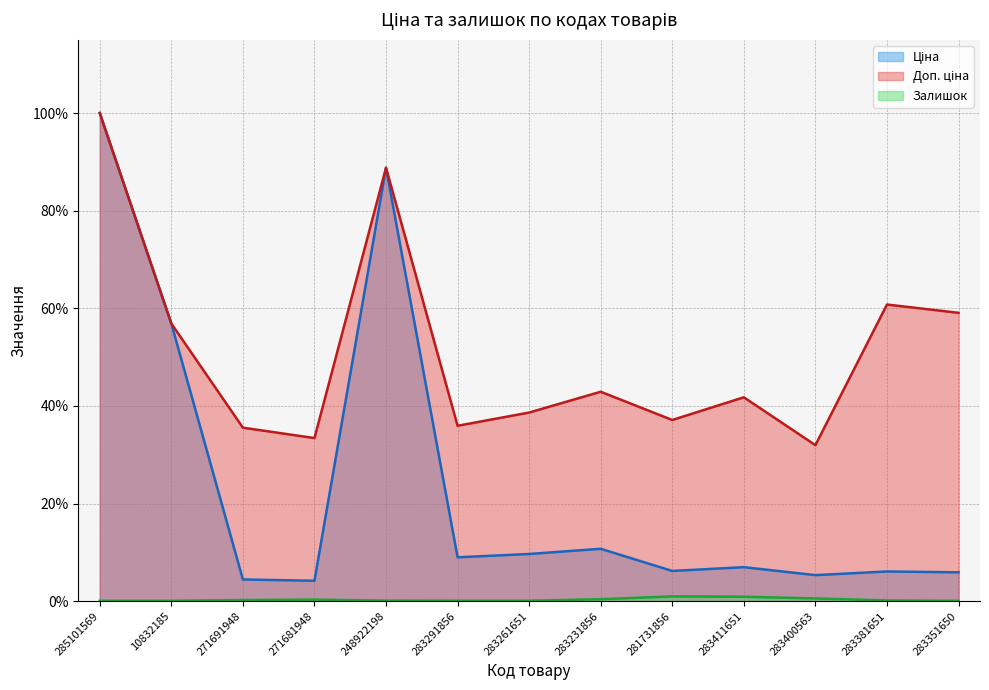

True or false: Залишок and Доп. ціна intersect in this chart.

False